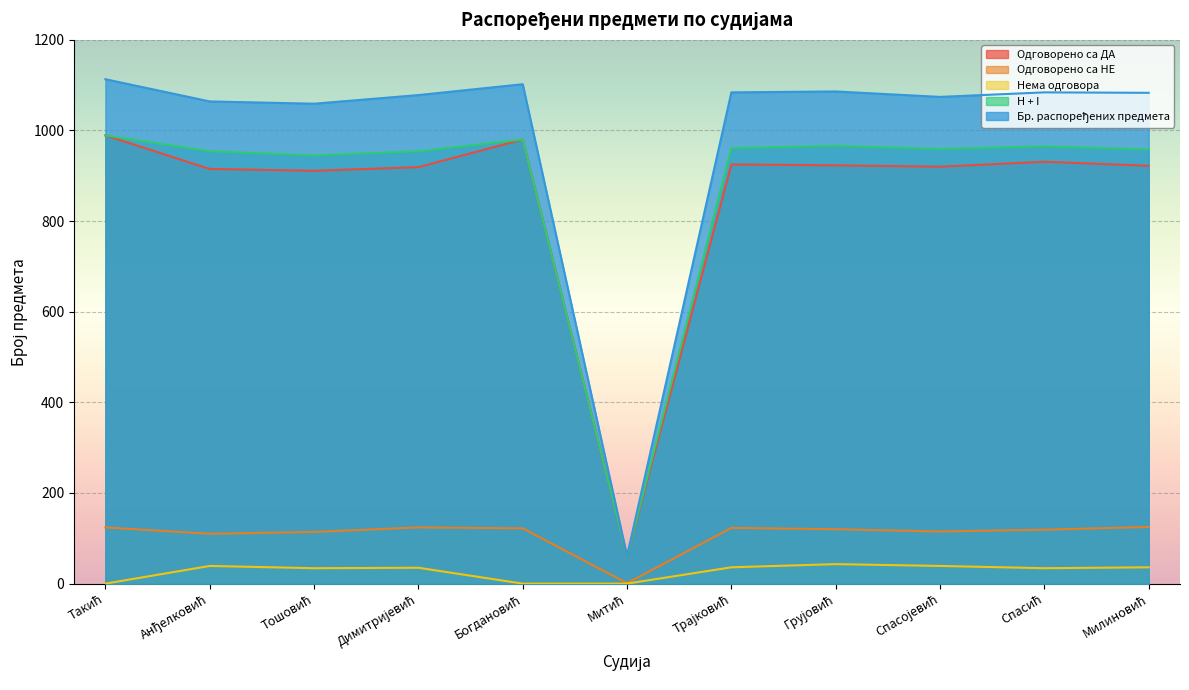

True or false: H + I and Одговорено са ДА cross at least once.

False